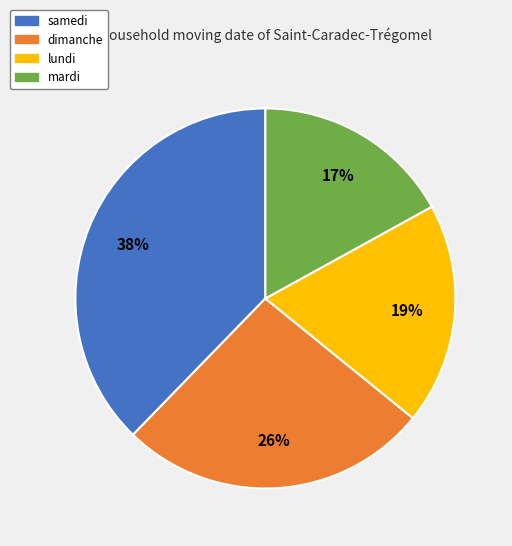

Combined, do samedi and lundi account for over 50%?

Yes